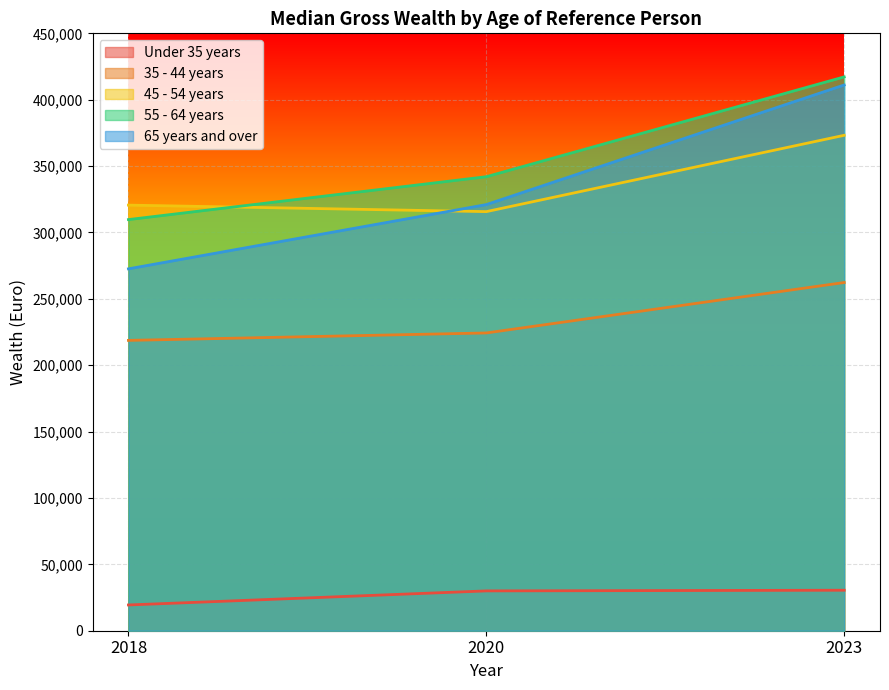

List the series in order of their peak value, lowest first.

Under 35 years, 35 - 44 years, 45 - 54 years, 65 years and over, 55 - 64 years